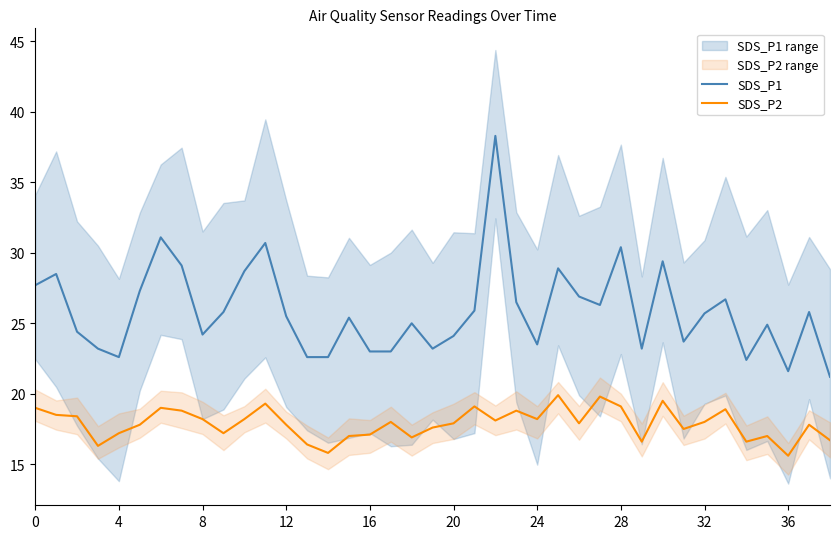

What is the approximate value of SDS_P2 at 12?

17.8